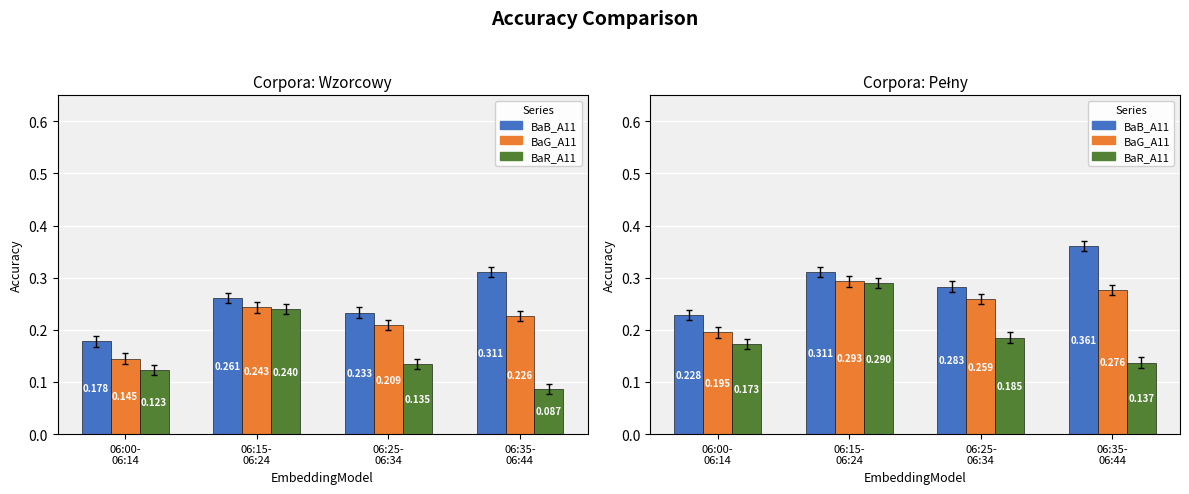

Is it true that BaG_A11 equals 0.4 at 06:35-
06:44?

False